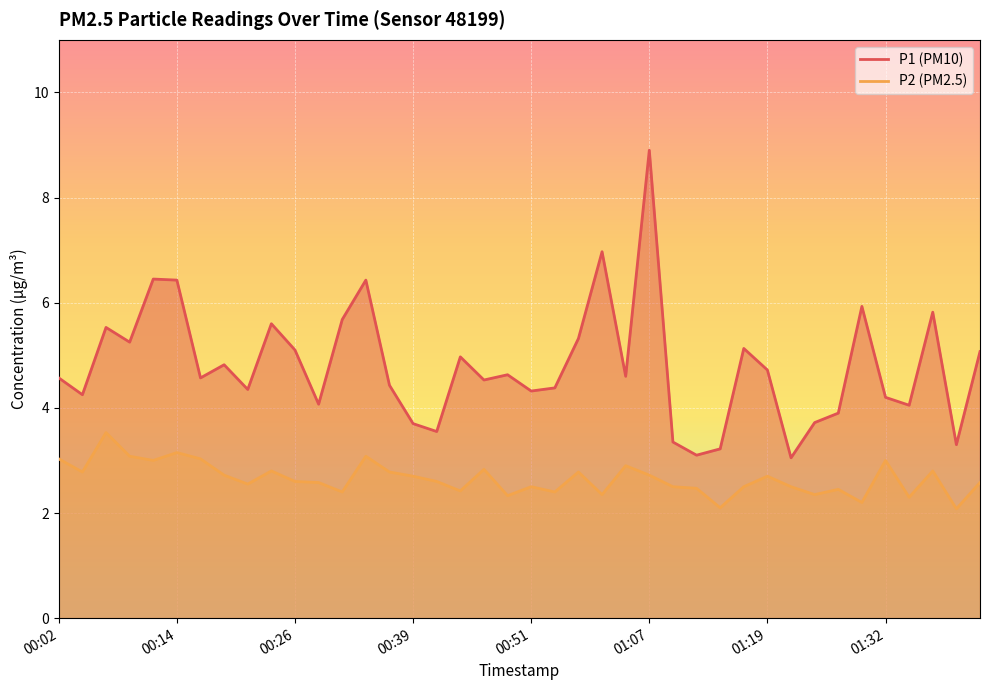

What position from the left is 00:26?

11